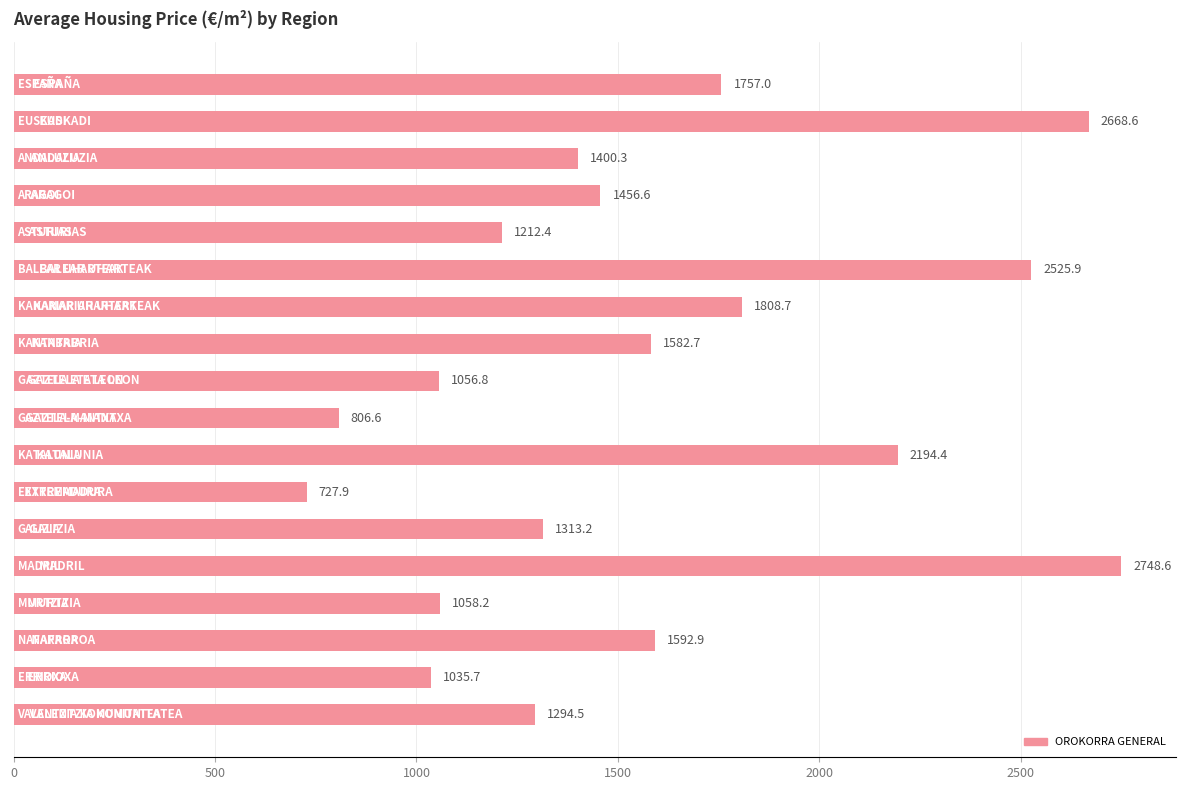

What is the greatest value displayed?

2748.6